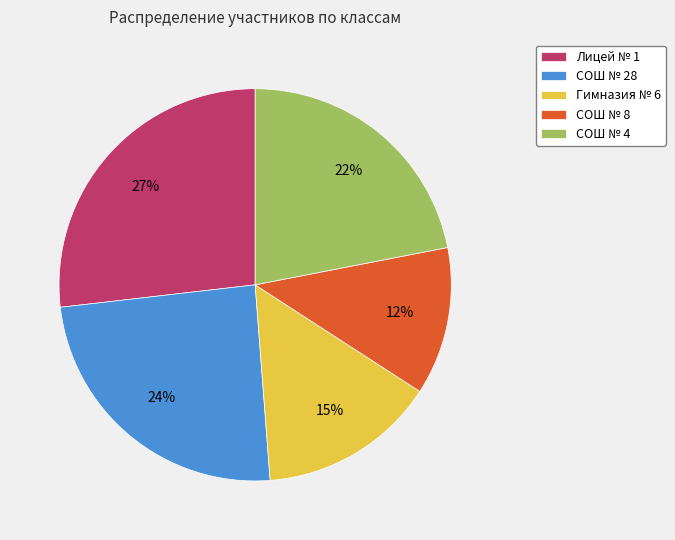

Approximately how many times larger is the value at Гимназия № 6 compared to СОШ № 4?

0.7